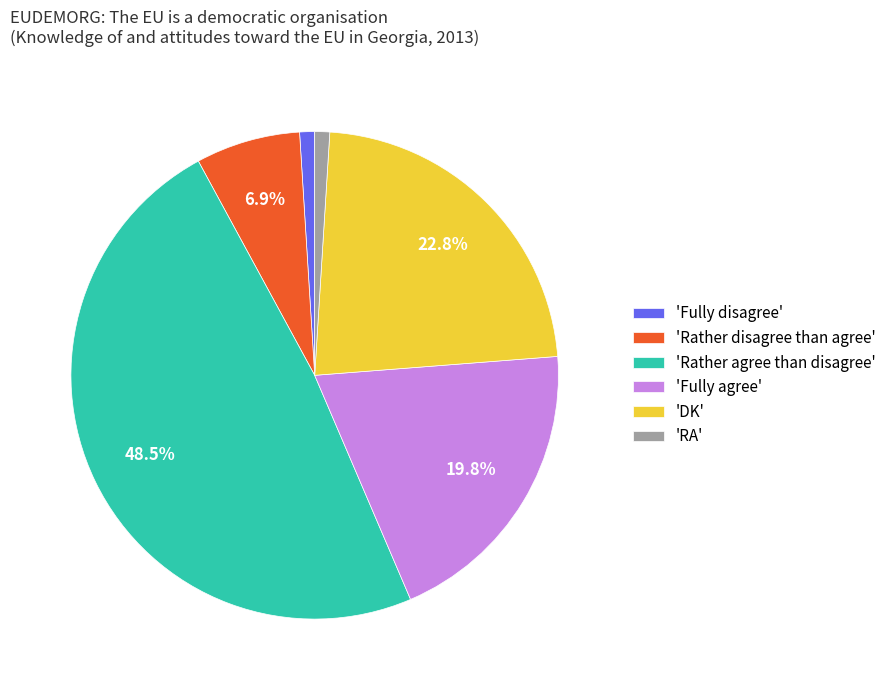

How many slices are in this pie chart?

6